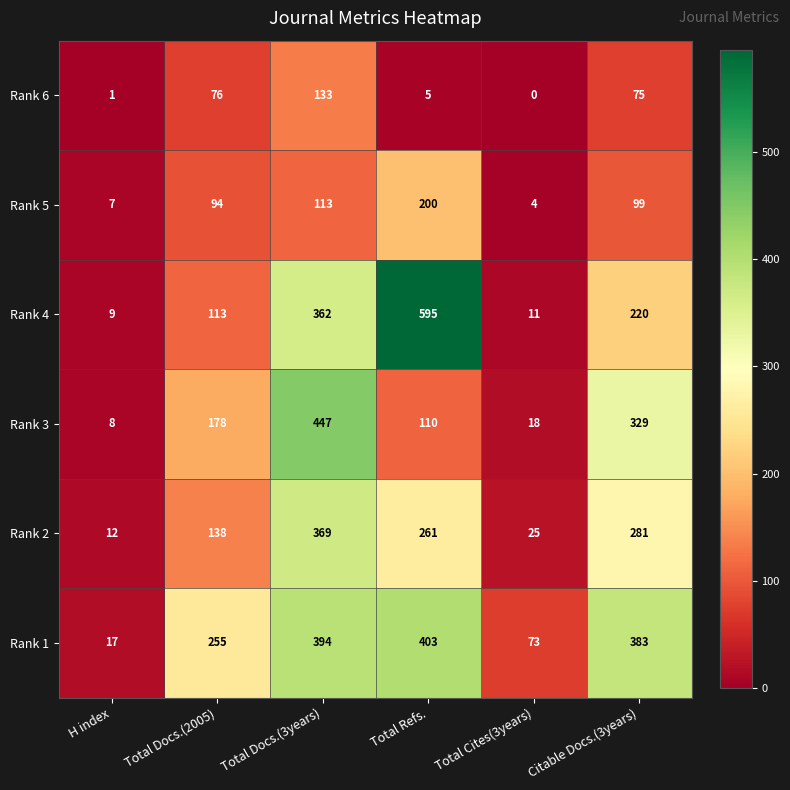

What is the sum of all Rank 3 values?

1090